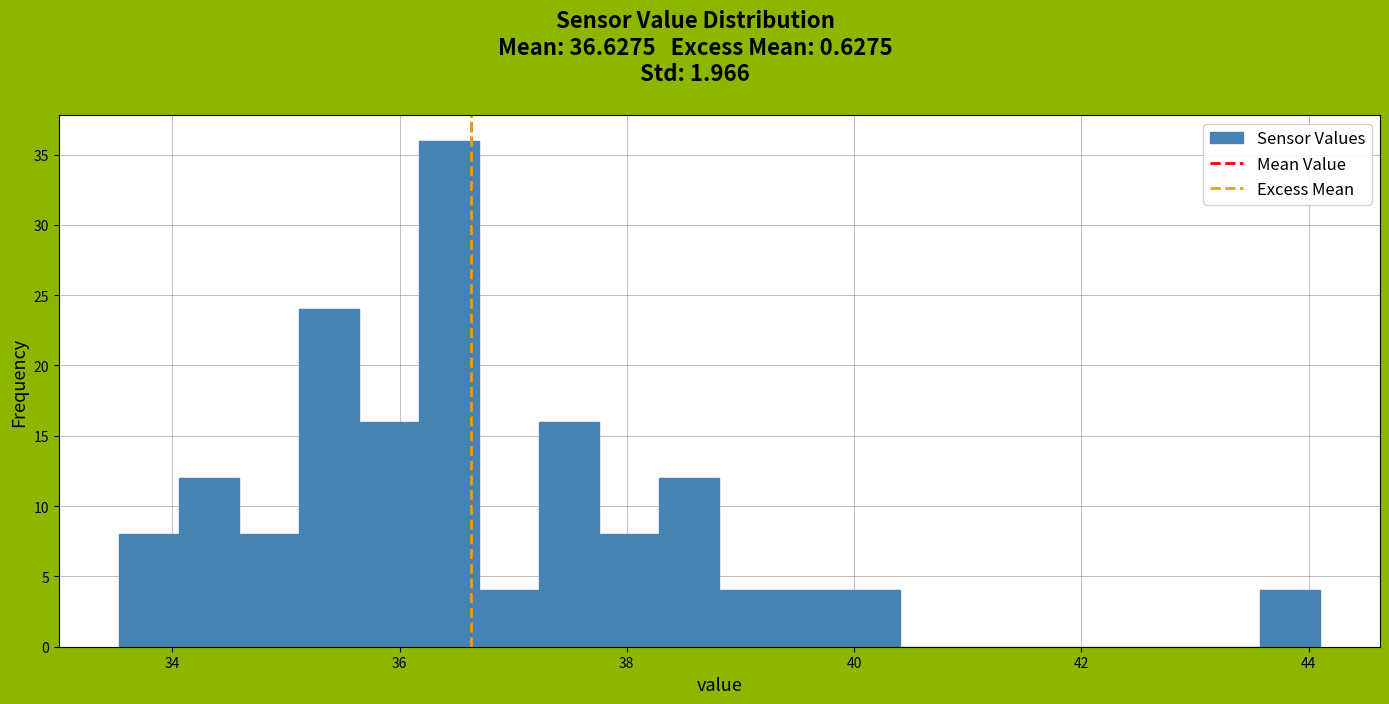

Around what value on the x-axis is the tallest bar? Give the approximate position of its centre, as read against the axis.

36.4